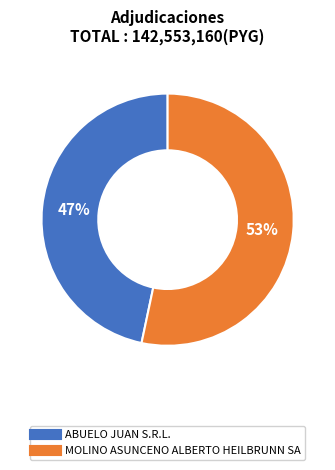

Does MOLINO ASUNCENO ALBERTO HEILBRUNN SA represent more than half of the total?

Yes